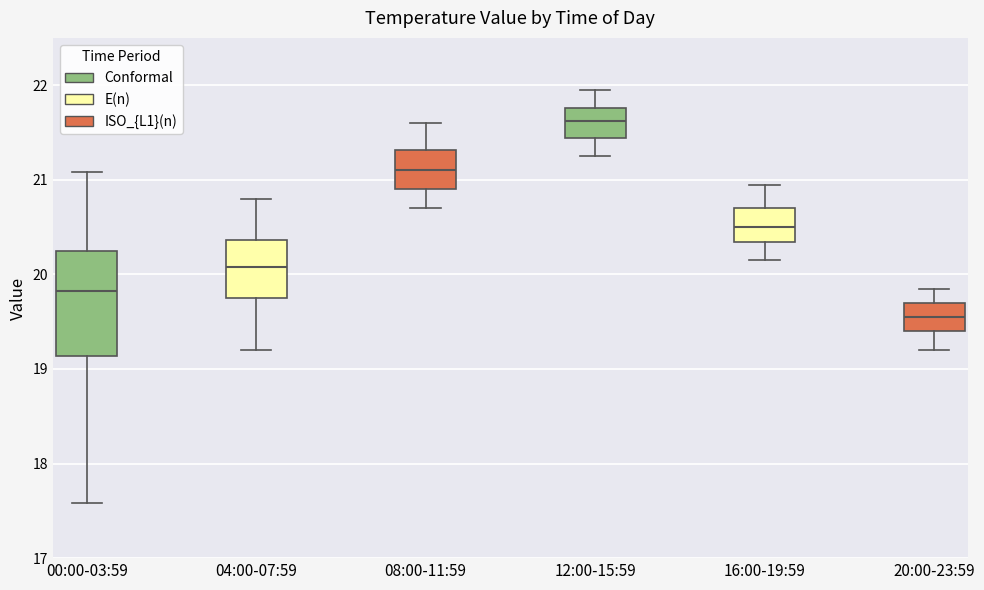

Reading left to right, read every box against the y-axis: the position of its median line, the range the box covers, and the ends of its whiskers. The values are not printed on the chart, so give them approximately, as read against the axis.

00:00-03:59: median 19.8, box 19.1 to 20.2, whiskers 17.6 to 21.1
04:00-07:59: median 20.1, box 19.8 to 20.4, whiskers 19.2 to 20.8
08:00-11:59: median 21.1, box 20.9 to 21.3, whiskers 20.7 to 21.6
12:00-15:59: median 21.6, box 21.4 to 21.8, whiskers 21.3 to 22.0
16:00-19:59: median 20.5, box 20.3 to 20.7, whiskers 20.2 to 21.0
20:00-23:59: median 19.6, box 19.4 to 19.7, whiskers 19.2 to 19.9